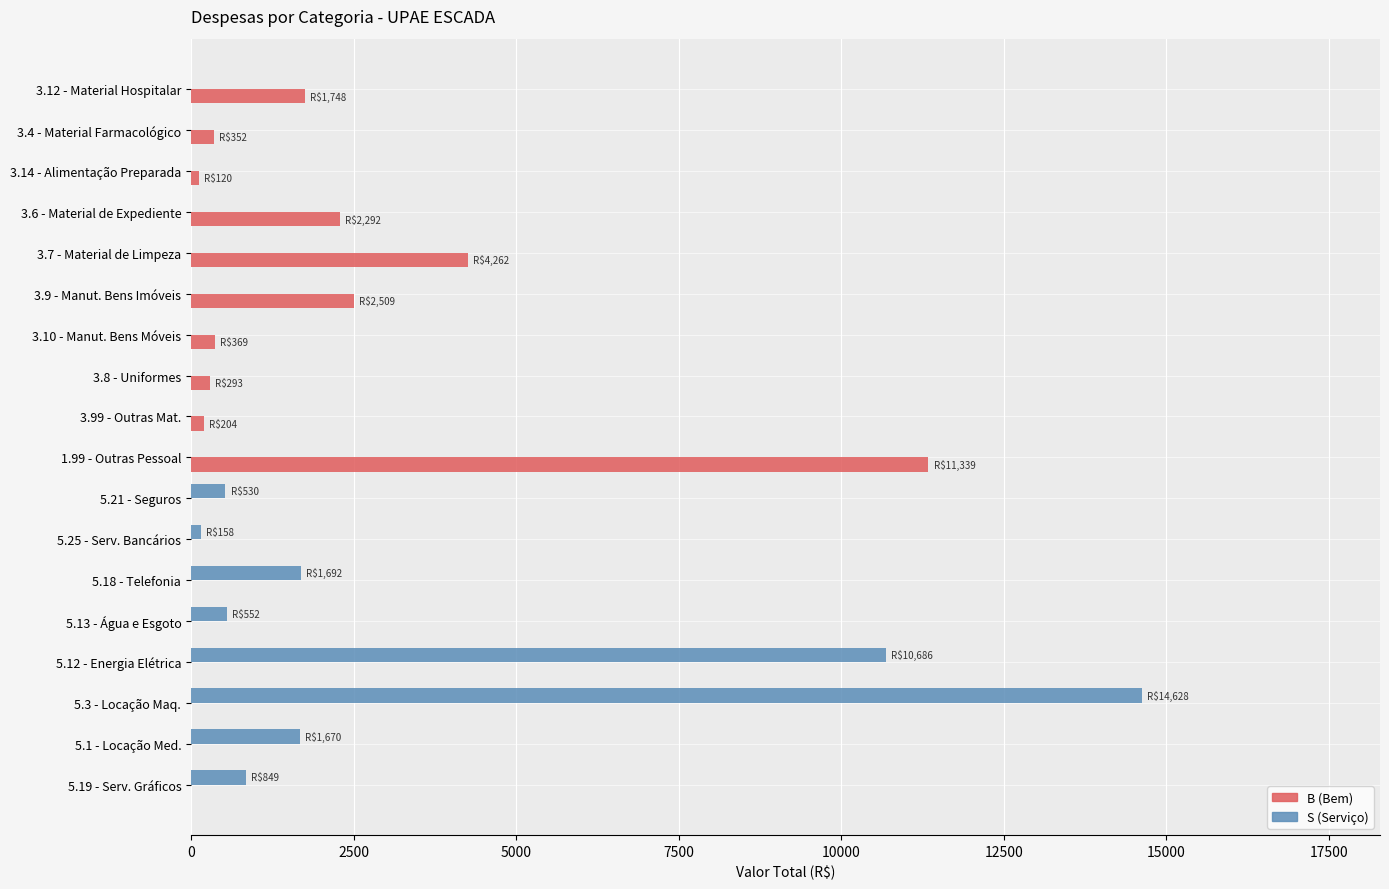

What is the sum of all S (Serviço) values?

30764.9